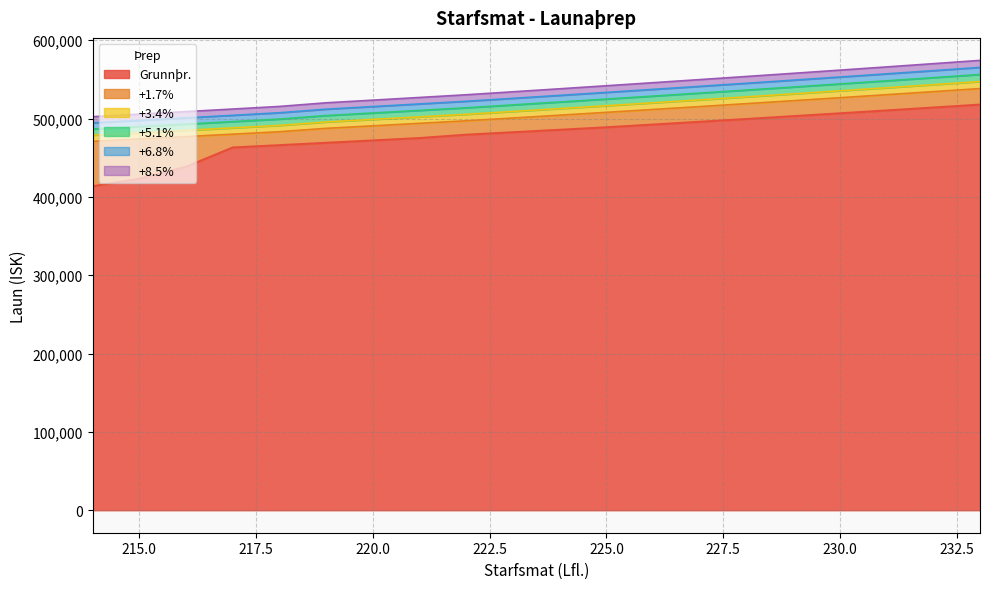

List the series in order of their peak value, highest first.

+8.5%, +6.8%, +5.1%, +3.4%, +1.7%, Grunnþr.